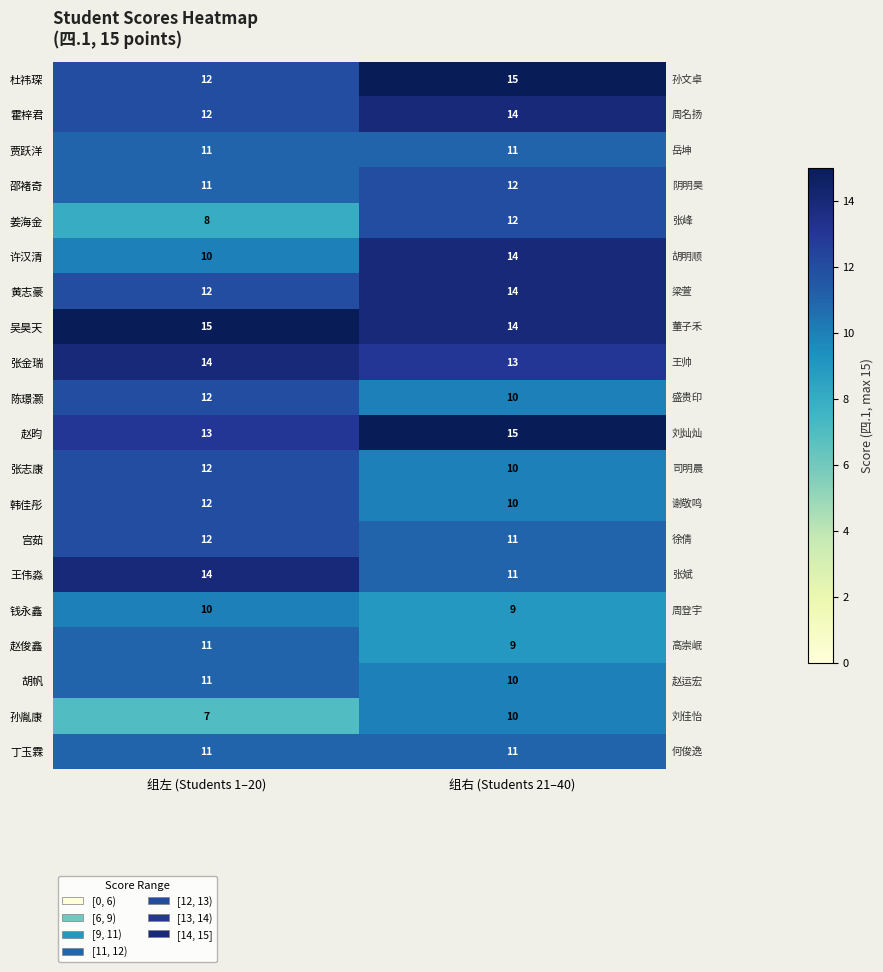

What is the total value across all series at 组左 (Students 1–20)?

230